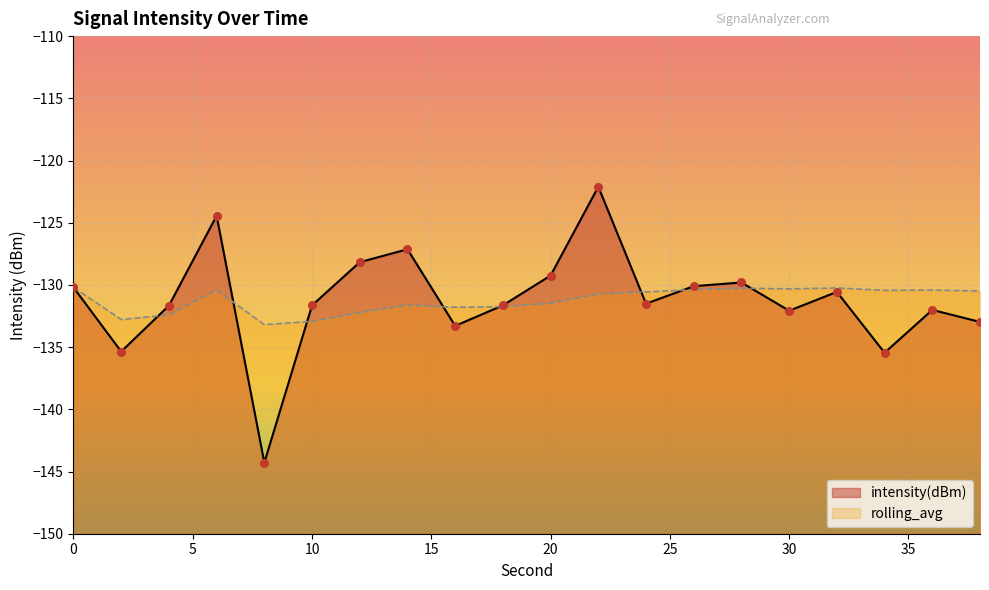

At which category is the sum across all series the highest?

22